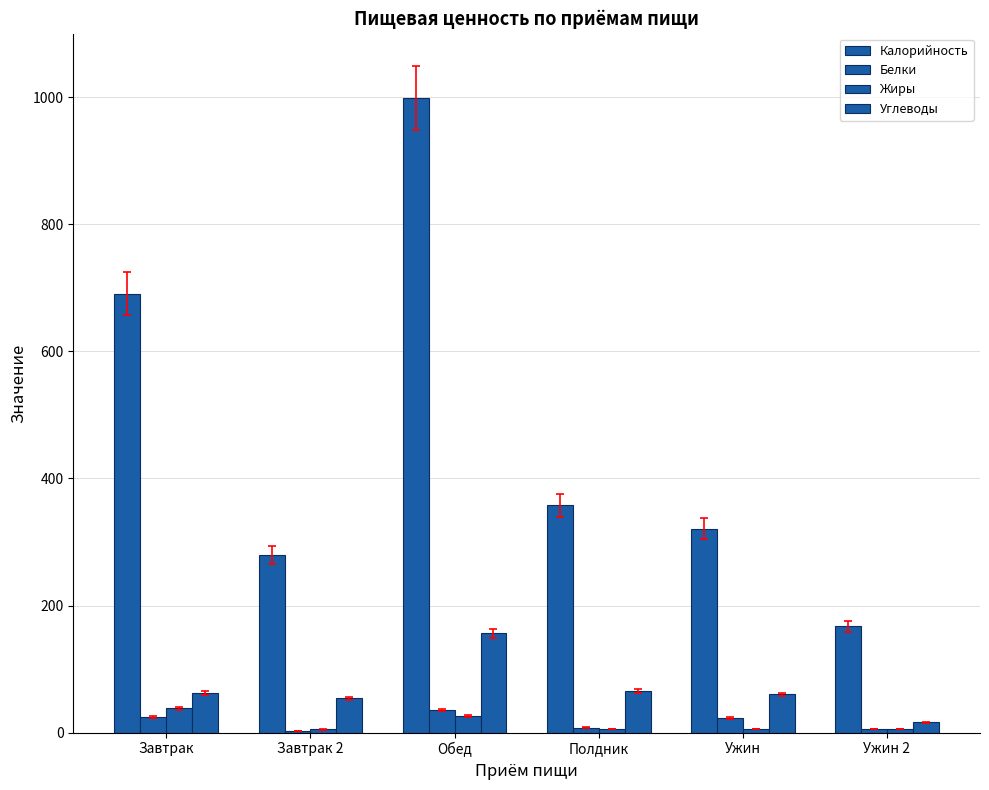

How many series are shown in this chart?

4